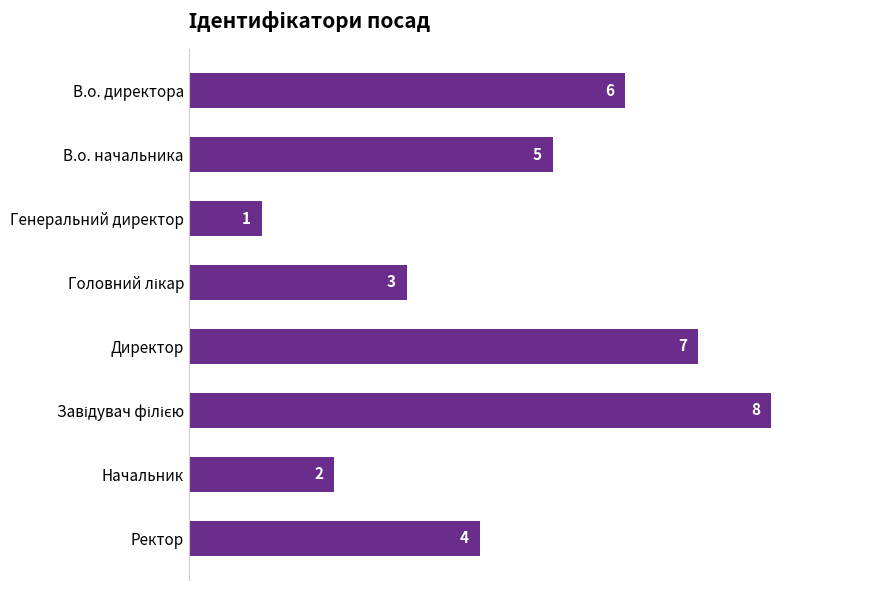

Where is the data nearest to the value 4?

Ректор